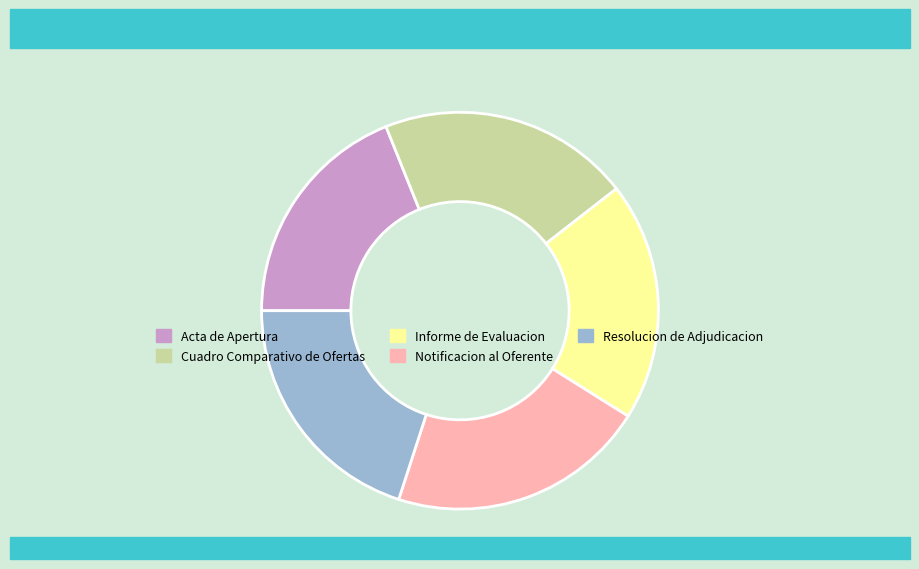

True or false: Acta de Apertura accounts for 33% of the total.

False